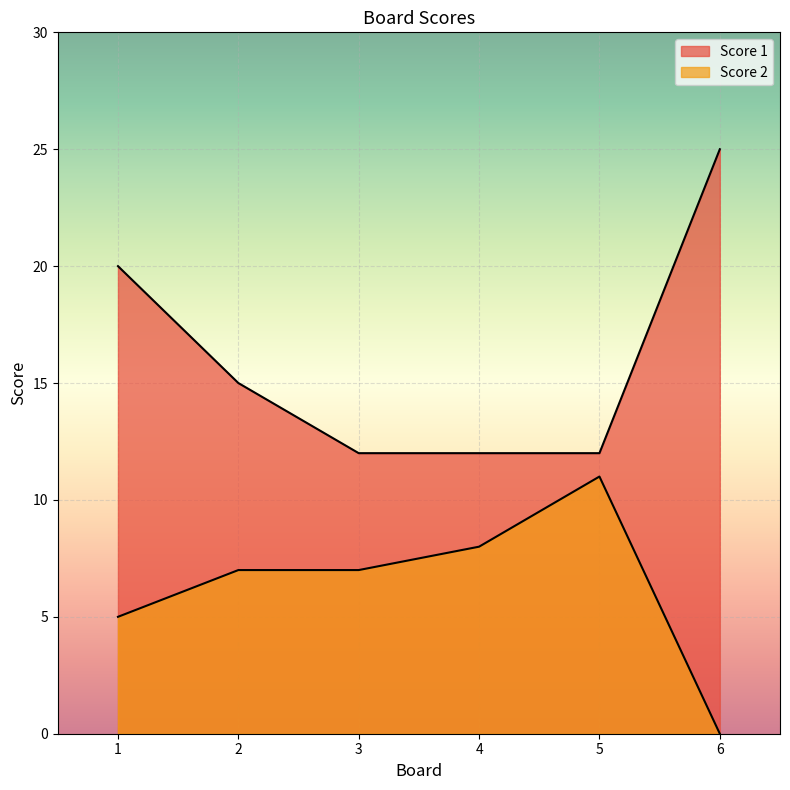

In Score 2, how many points are higher than both neighbors (excluding endpoints)?

1